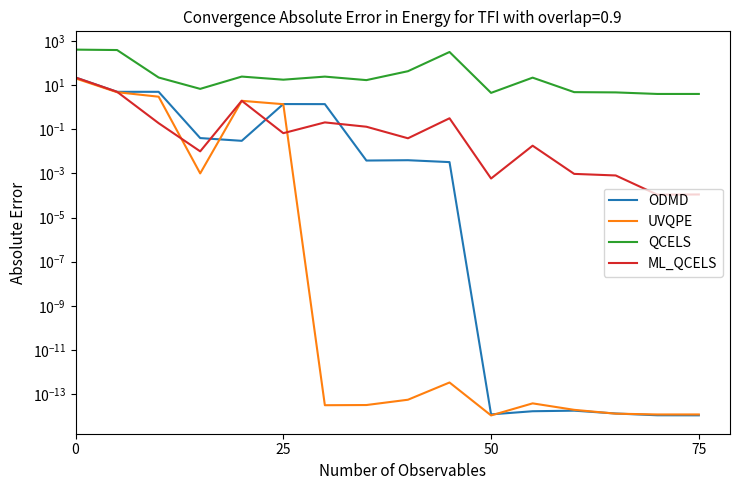

Between −25 and 75, which series saw the biggest shift?

QCELS